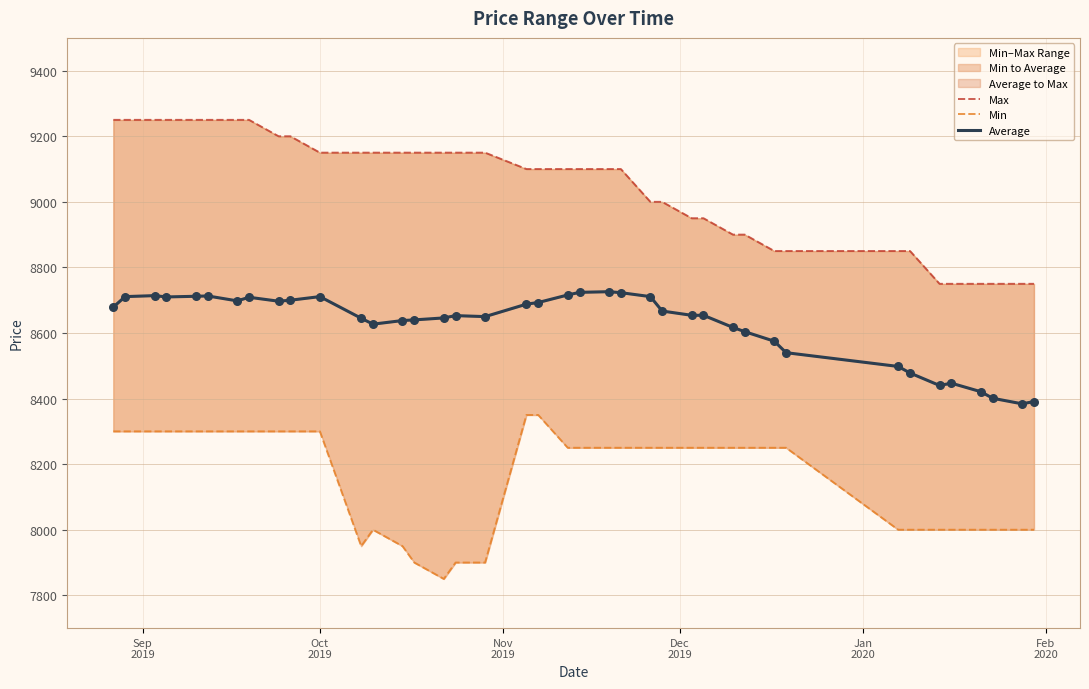

Which series has the largest Y range (max minus min)?

Max